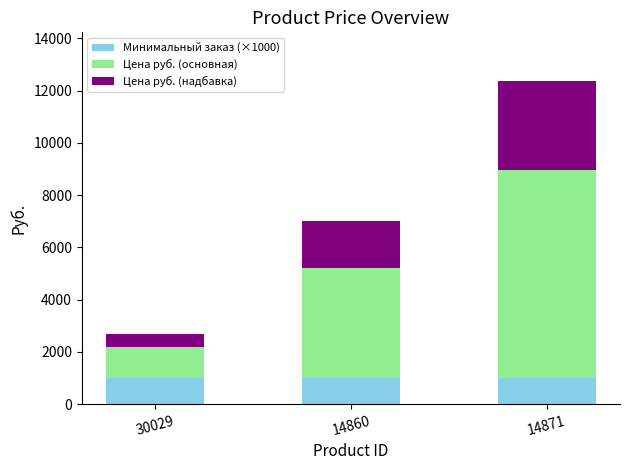

What is the sum of the Минимальный заказ (×1000) values at 30029 and 14860?

2000.0